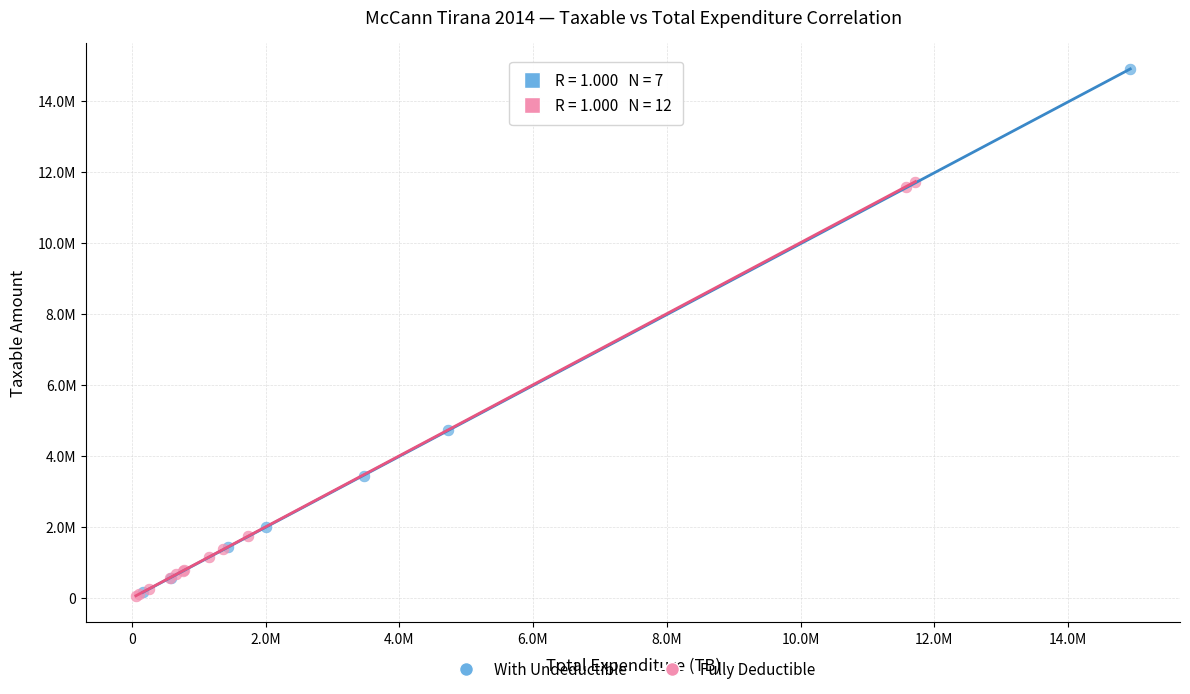

Which series reaches the maximum Y coordinate?

With Undeductible